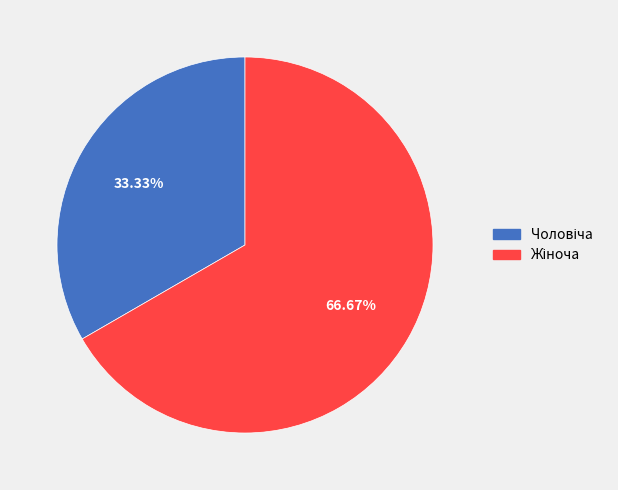

Is there any slice that represents more than half of the pie?

Yes